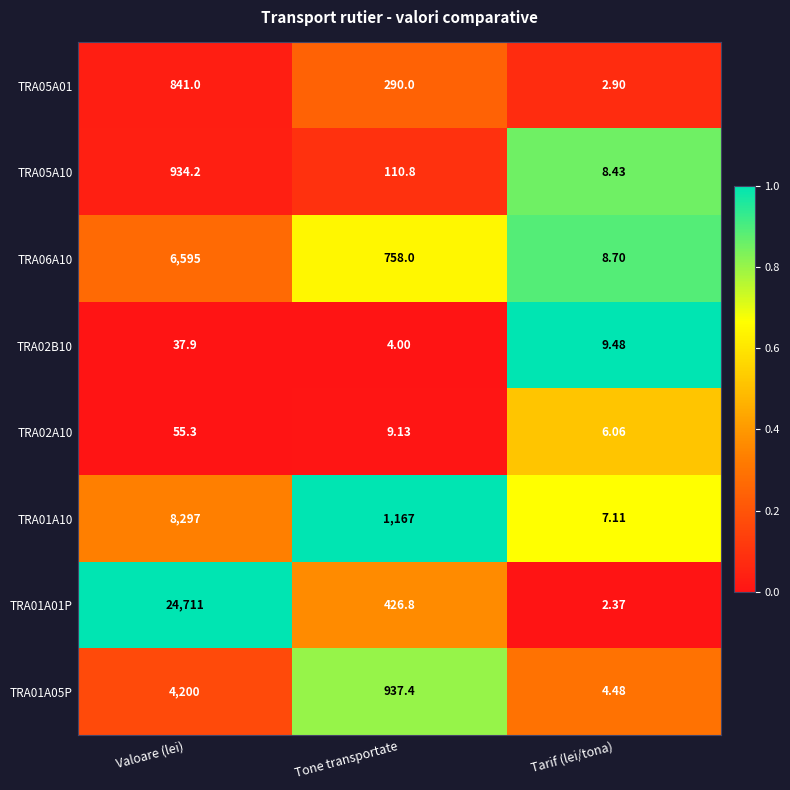

Which label corresponds to the smallest value in the chart?

Tarif (lei/tona)